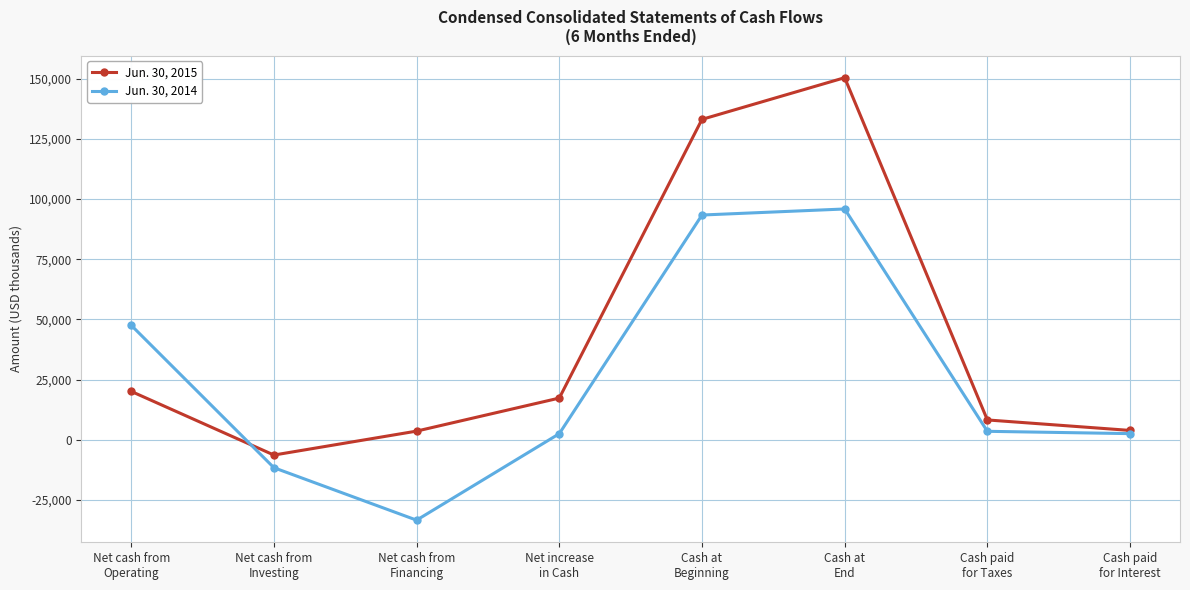

Which series has the widest spread of values?

Jun. 30, 2015